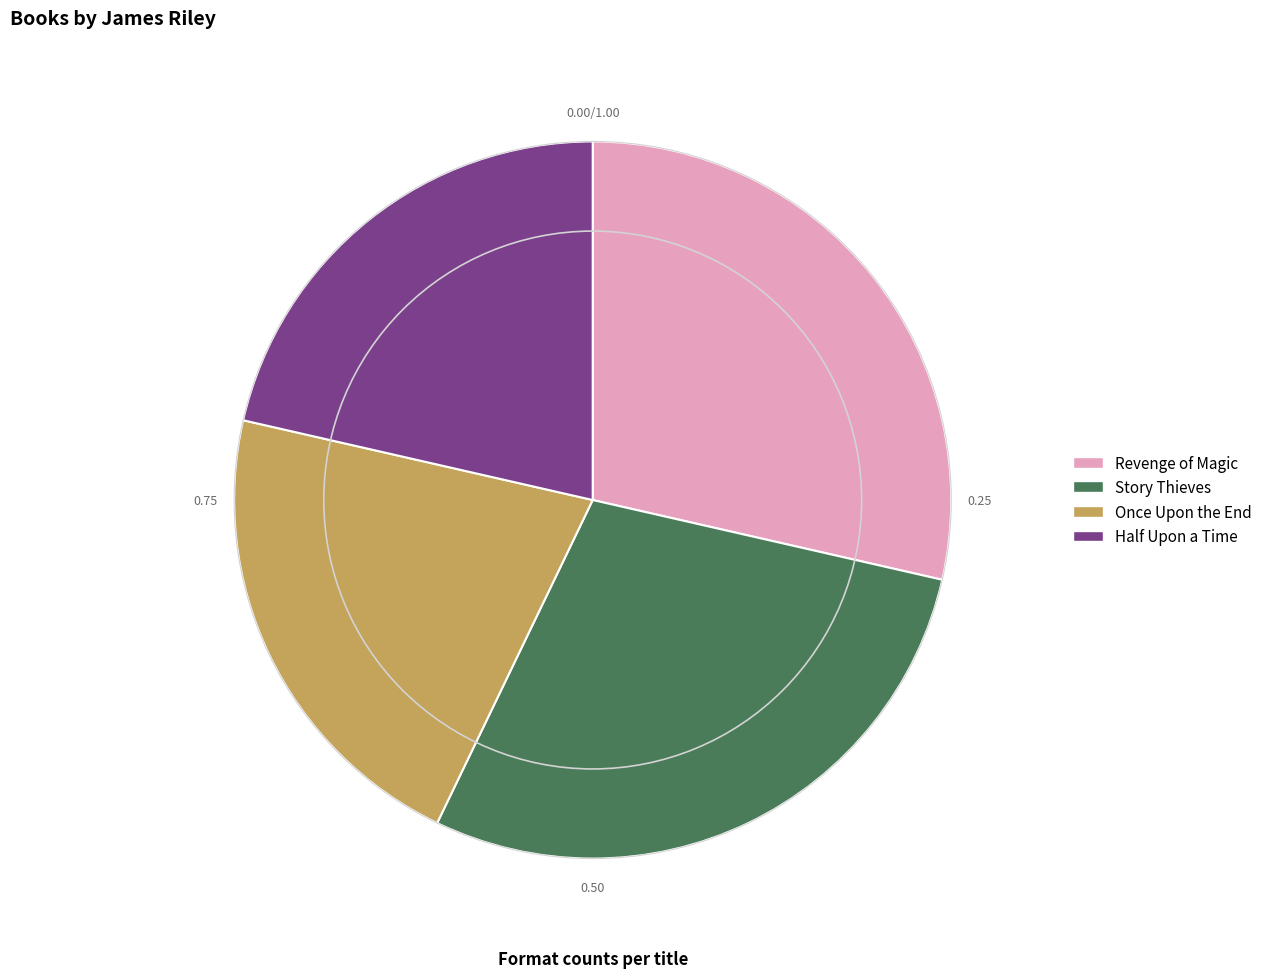

Combined, do Once Upon the End and Half Upon a Time account for over 50%?

No